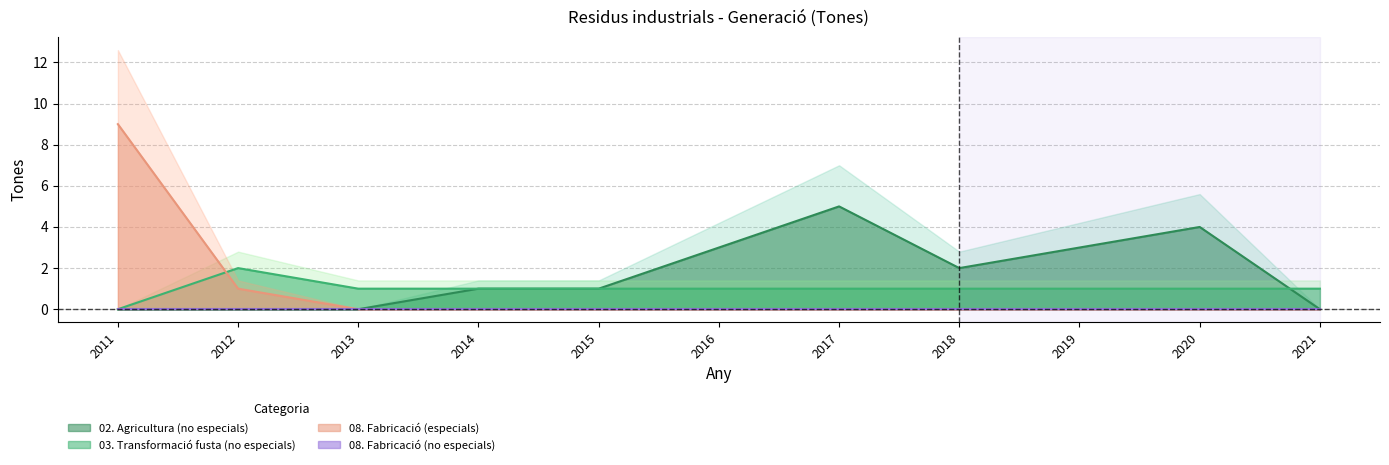

True or false: 02. Agricultura (no especials) and 08. Fabricació (especials) cross at least once.

False